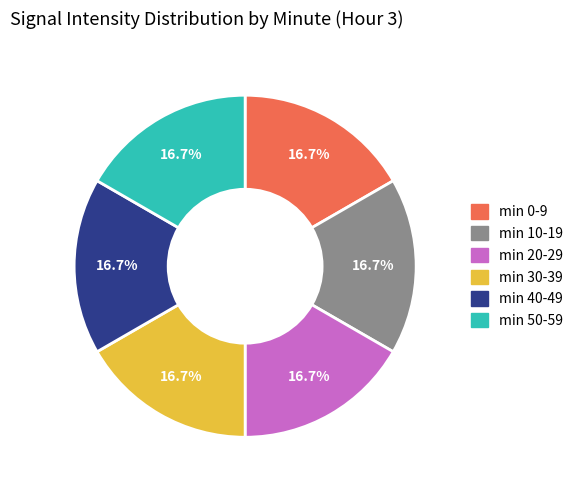

Is there a majority slice in this chart?

No